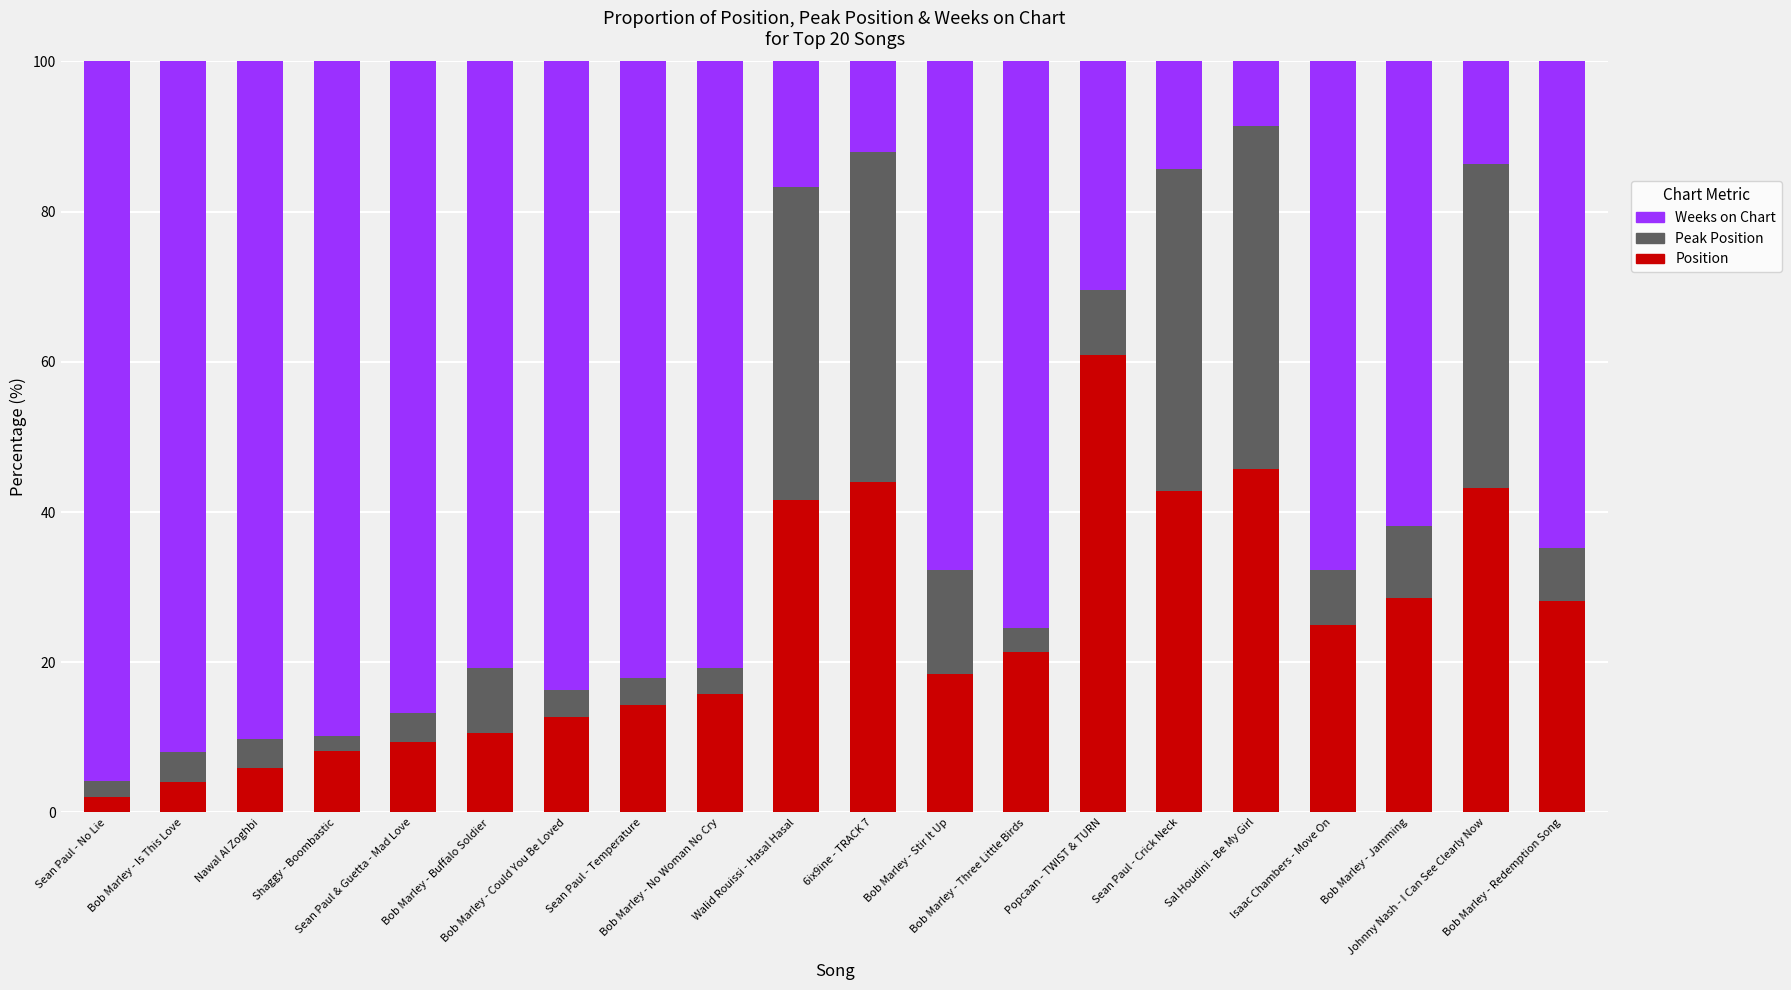

What is the sum of all Position values?

482.7